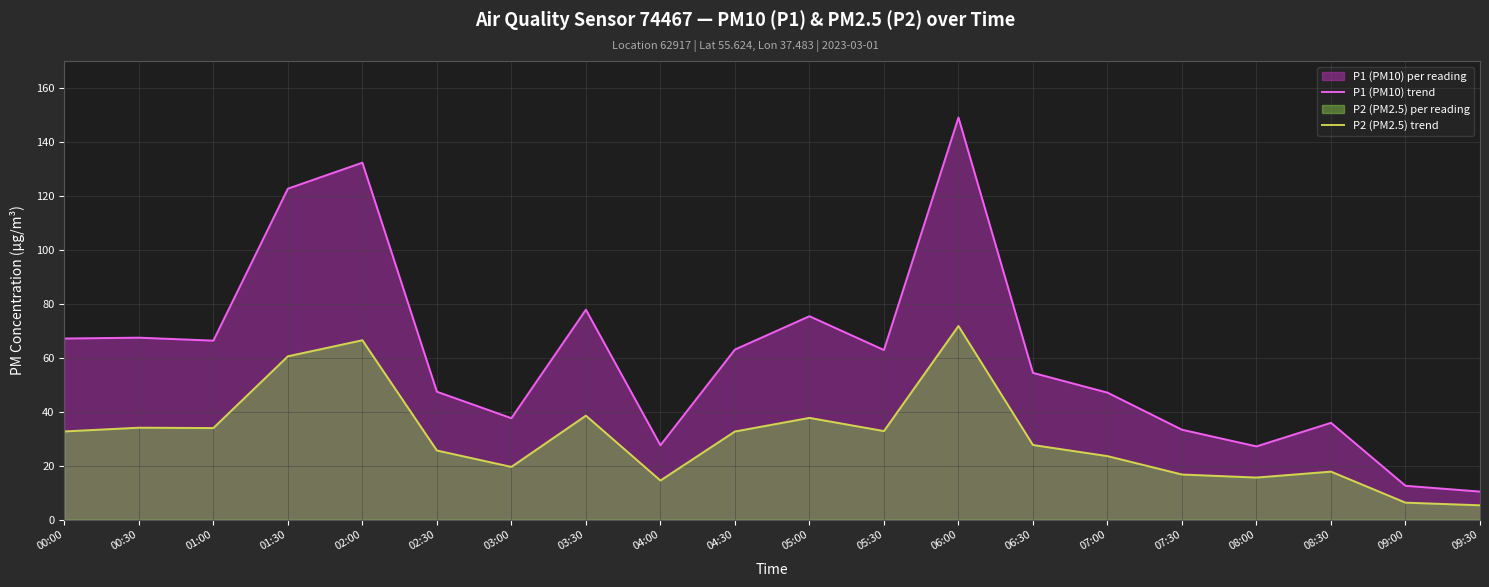

At 09:30, list the series in order from largest to smallest.

P1 (PM10) trend, P2 (PM2.5) trend